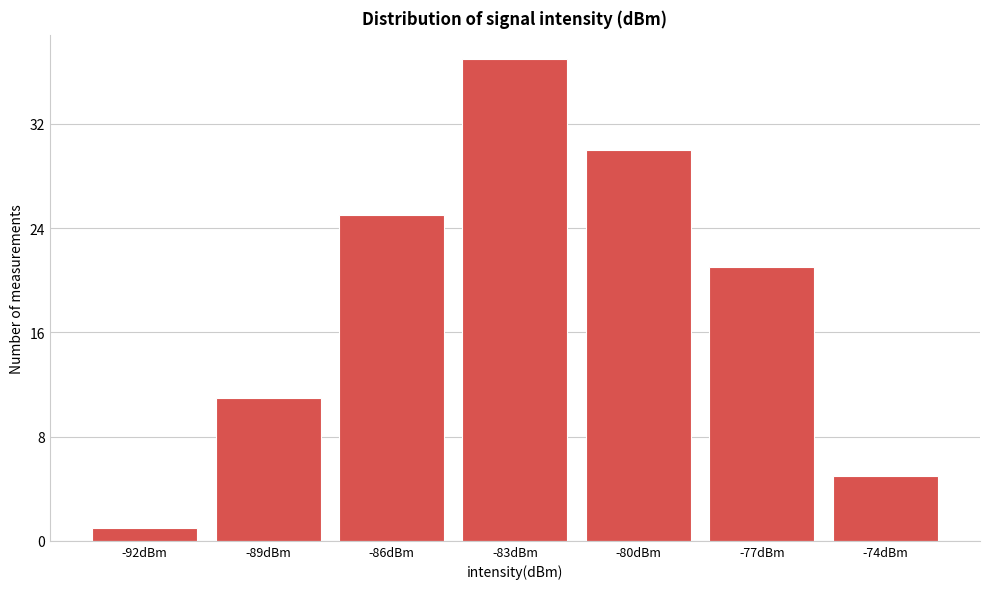

Reading right to left, extract all data points from this chart.

5	21	30	37	25	11	1